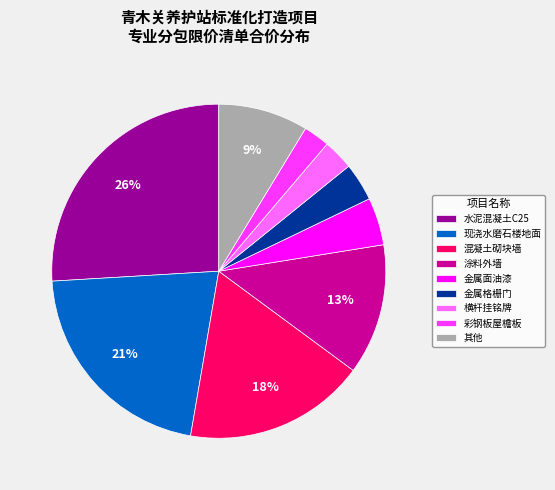

Combined, do 现浇水磨石楼地面 and 横杆挂铭牌 account for over 50%?

No